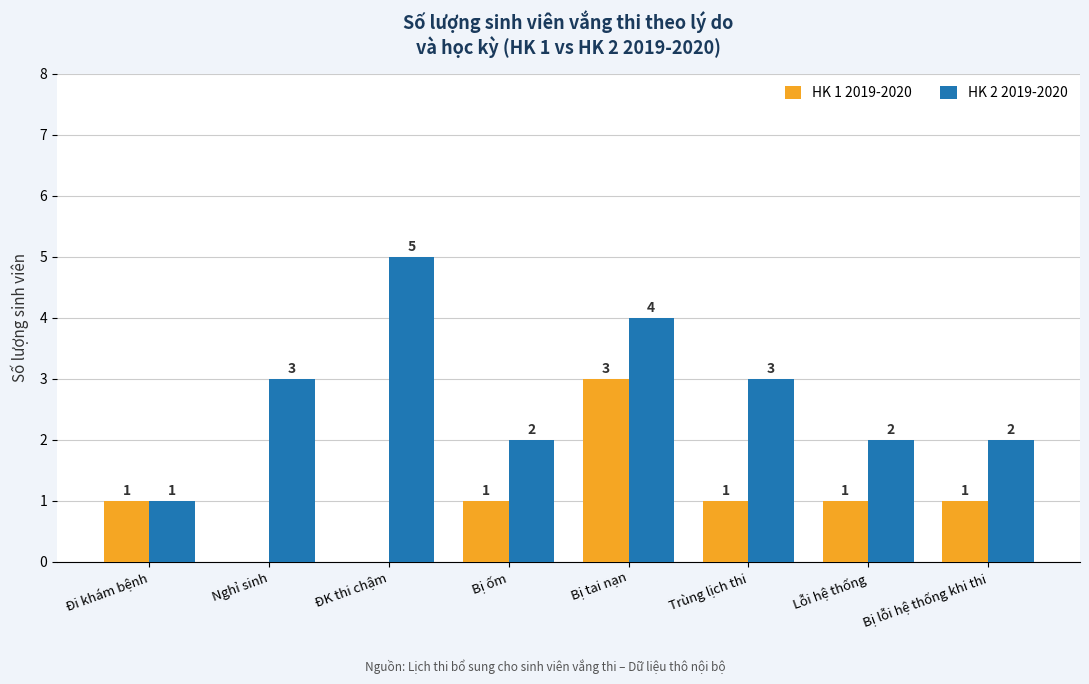

What is the sum of the HK 1 2019-2020 values at Nghỉ sinh and Bị lỗi hệ thống khi thi?

1